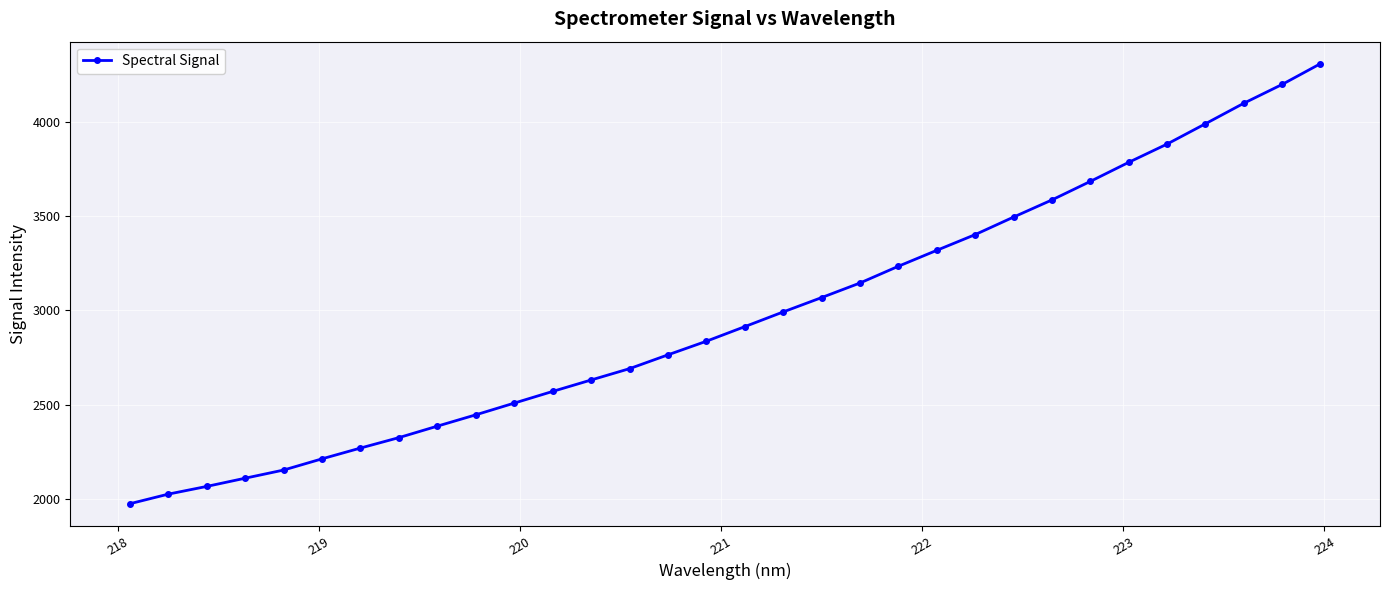

How many values are below 2914?

16